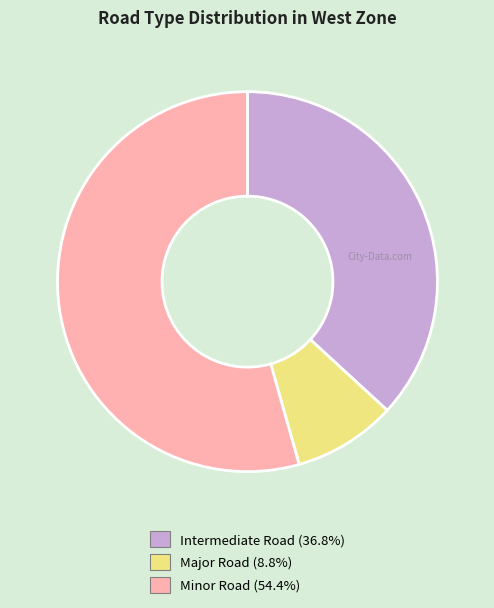

The Major Road slice represents 9% of the pie. True or false?

True